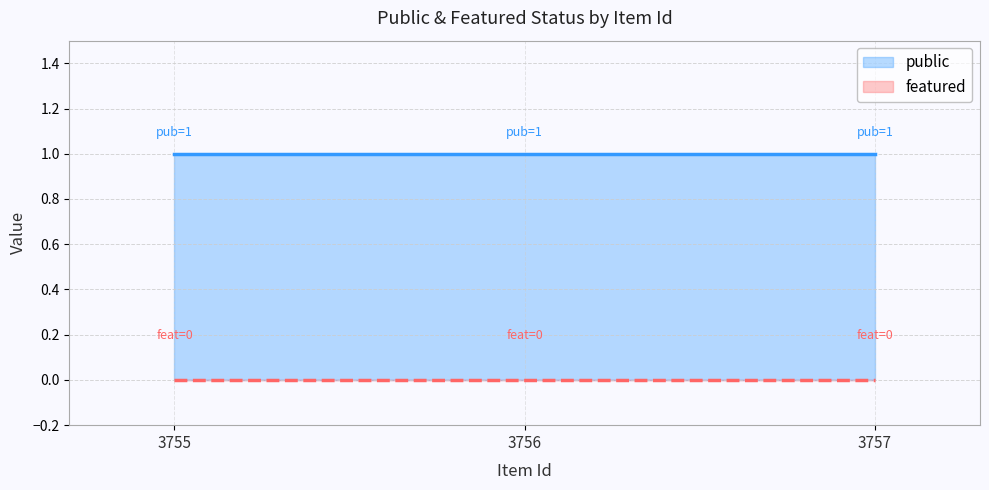

True or false: public has a value of 2 at 3757.

False